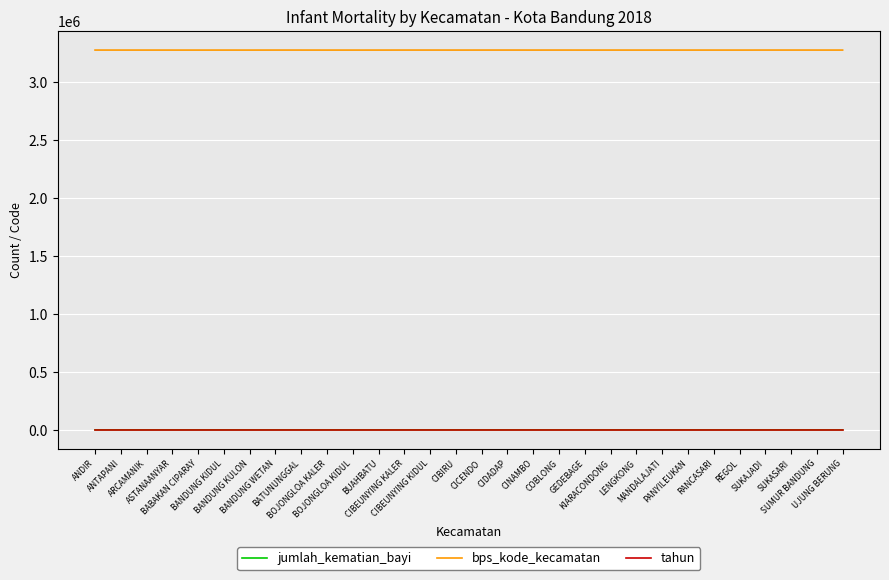

Which series has the widest spread of values?

bps_kode_kecamatan